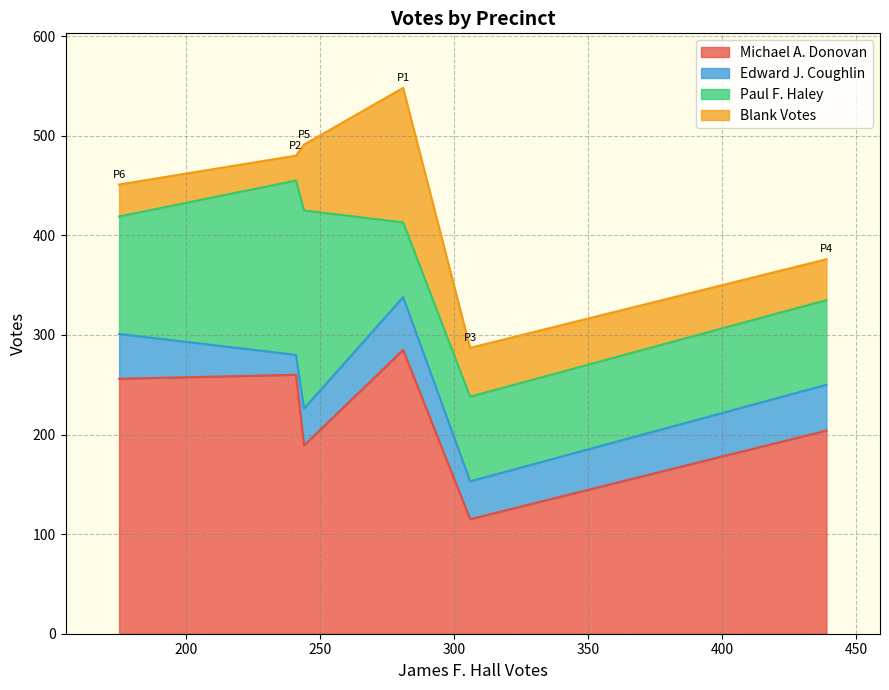

Where is Michael A. Donovan nearest to the value 200?

4